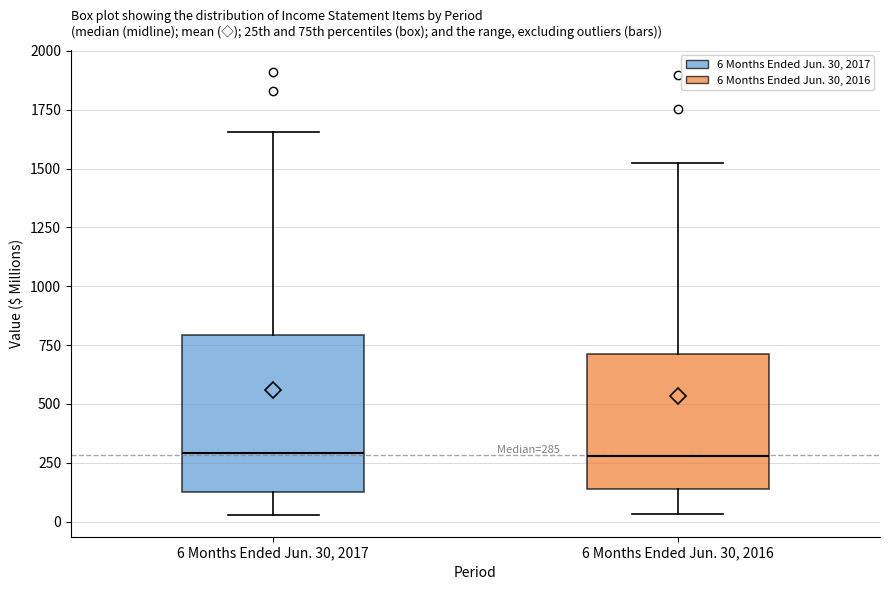

Comparing the boxes themselves (not the whiskers), which one is the tallest?

6 Months Ended Jun. 30, 2017